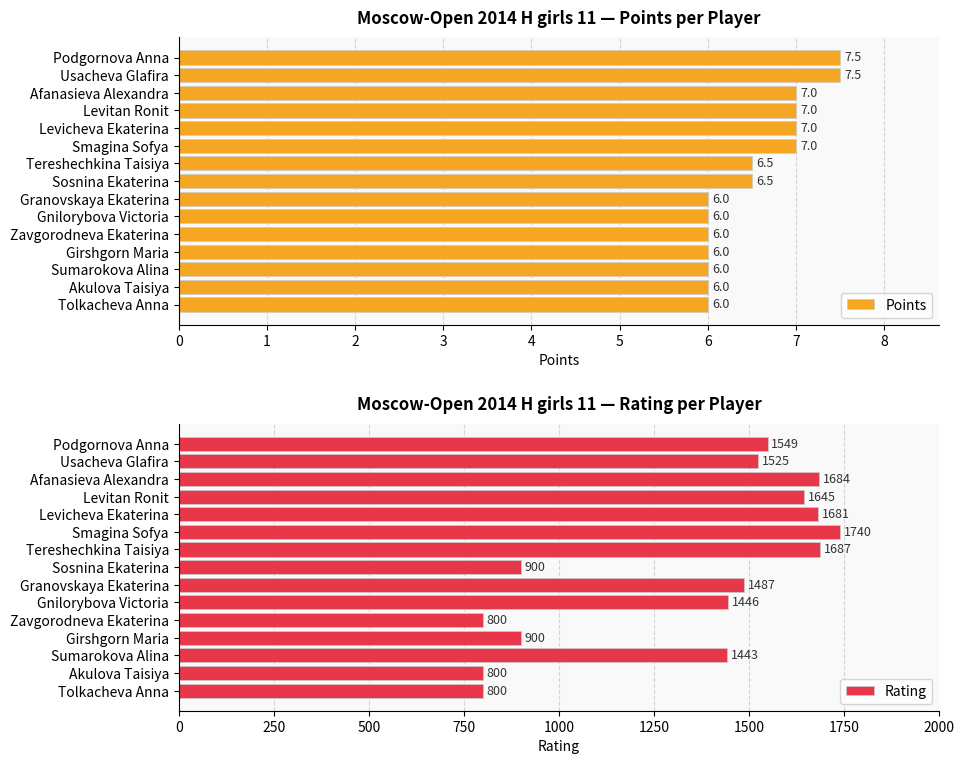

The Points series shows 6.5 at Tereshechkina Taisiya. True or false?

True